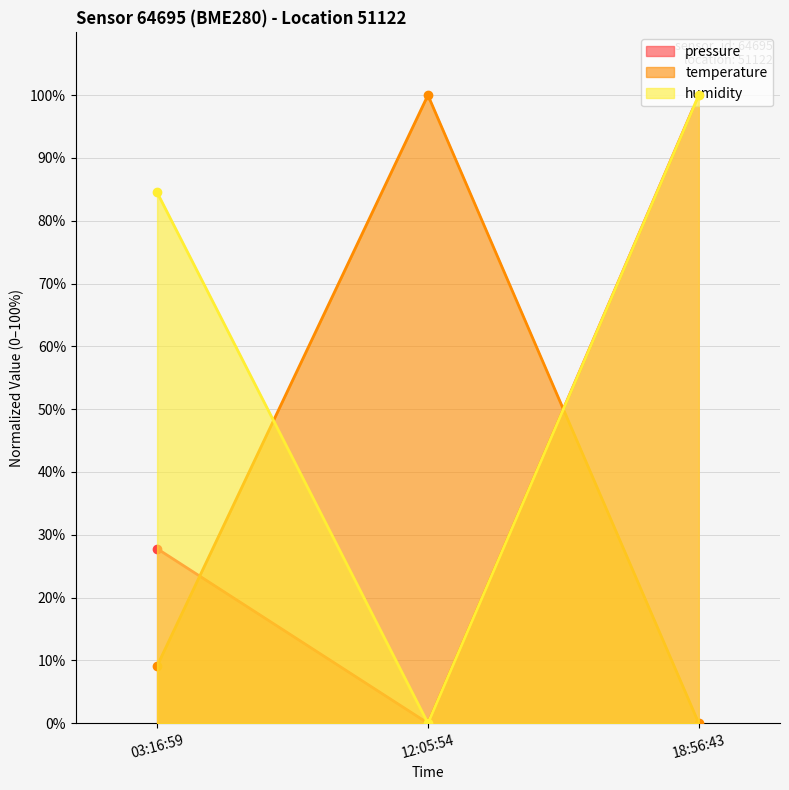

Where does the pressure series first go above 27?

03:16:59